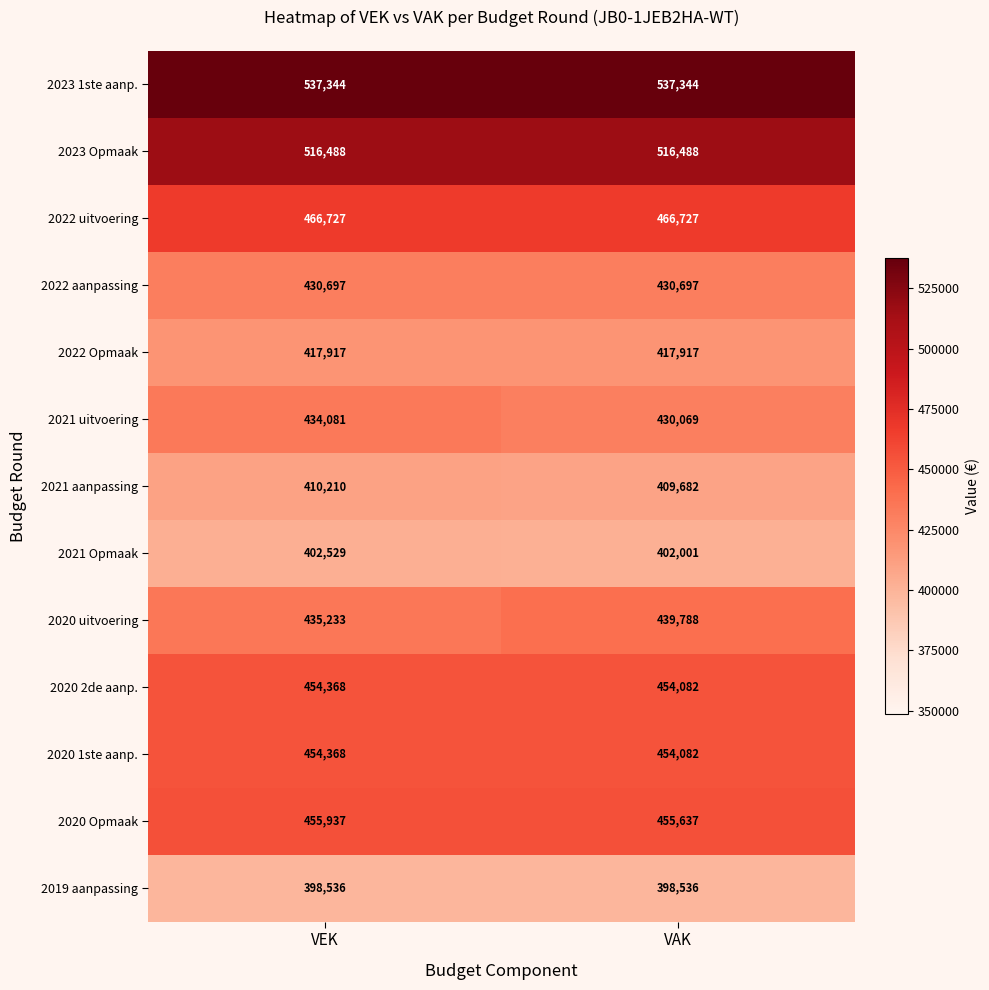

Reading right to left, what are all the values shown in this chart?

2023 1ste aanp.: 537344	537344
2023 Opmaak: 516488	516488
2022 uitvoering: 466727	466727
2022 aanpassing: 430697	430697
2022 Opmaak: 417917	417917
2021 uitvoering: 430069	434081
2021 aanpassing: 409682	410210
2021 Opmaak: 402001	402529
2020 uitvoering: 439788	435233
2020 2de aanp.: 454082	454368
2020 1ste aanp.: 454082	454368
2020 Opmaak: 455637	455937
2019 aanpassing: 398536	398536